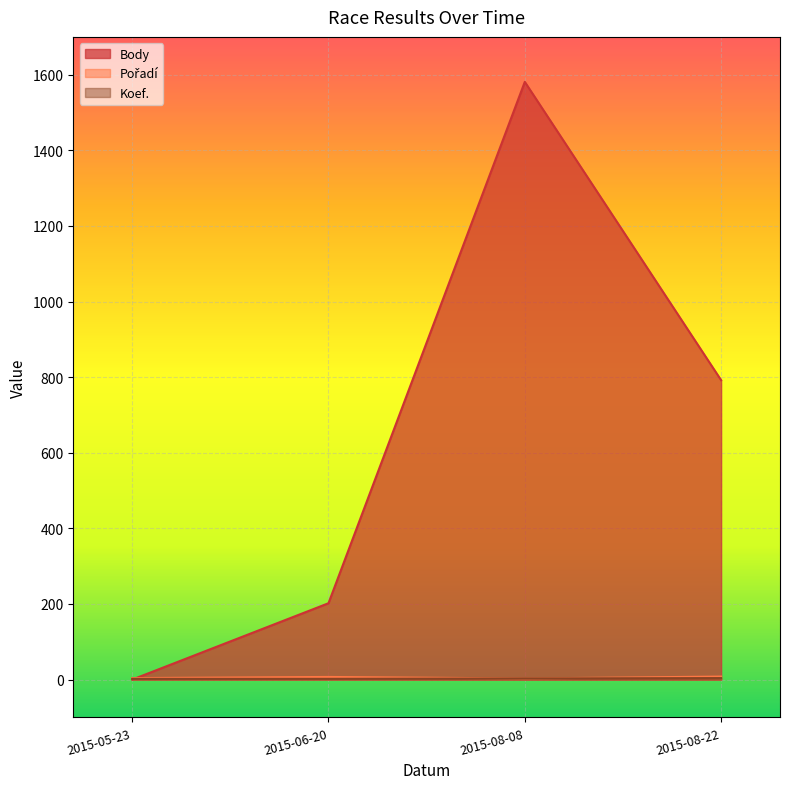

At which category is the sum across all series the highest?

2015-08-08